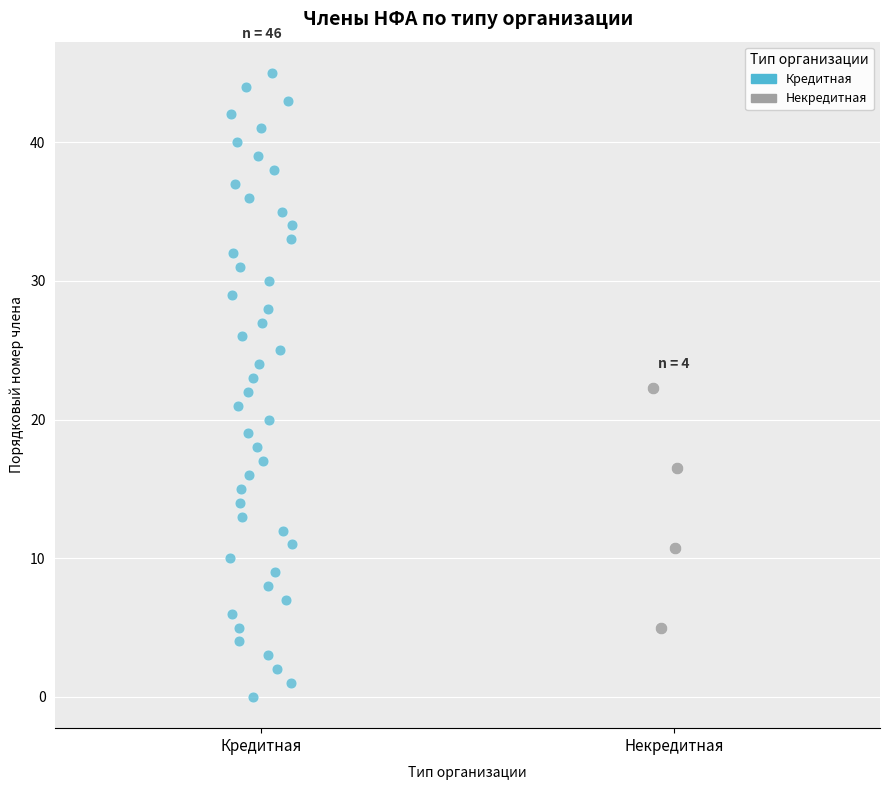

Which series has the largest Y range (max minus min)?

Кредитная